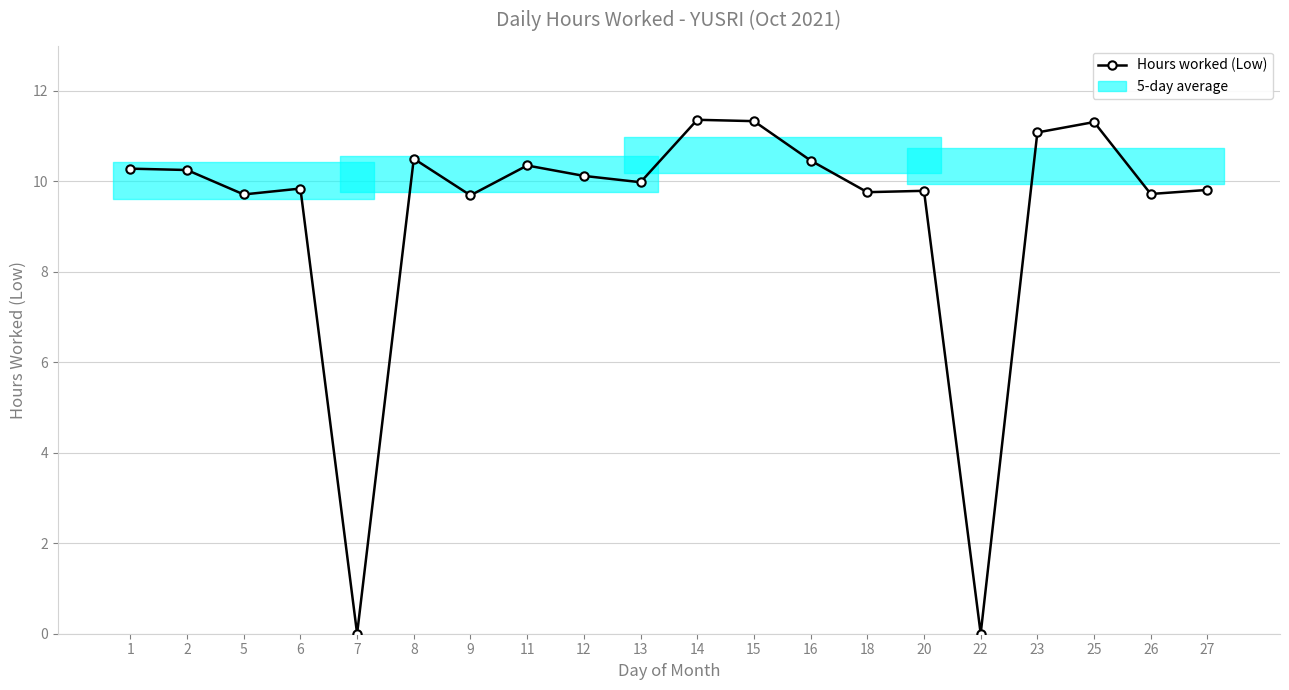

Is it true that the value at 9 is 6.2?

False